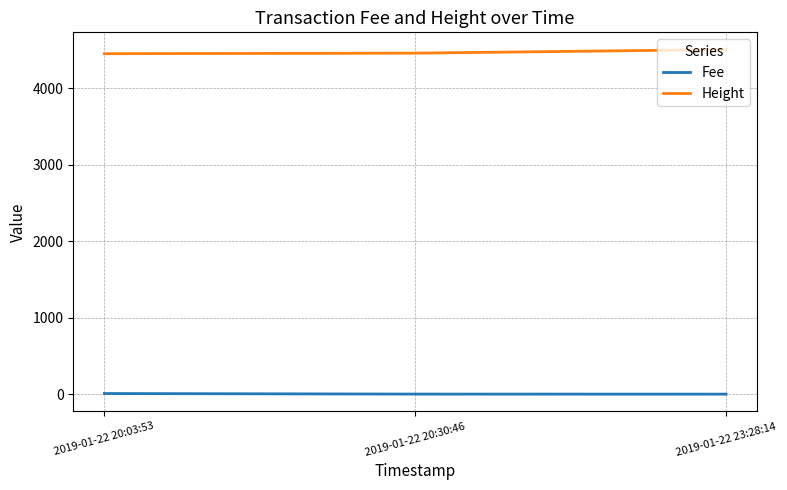

What position from the right is 2019-01-22 20:30:46?

2